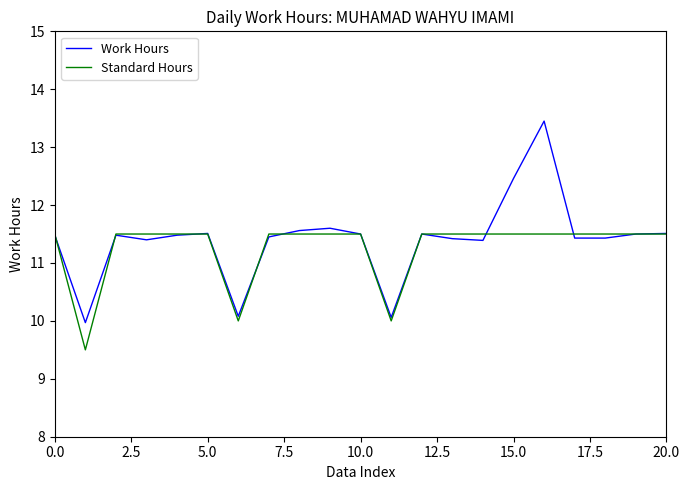

Rank the series by their maximum value, from lowest to highest.

Standard Hours, Work Hours